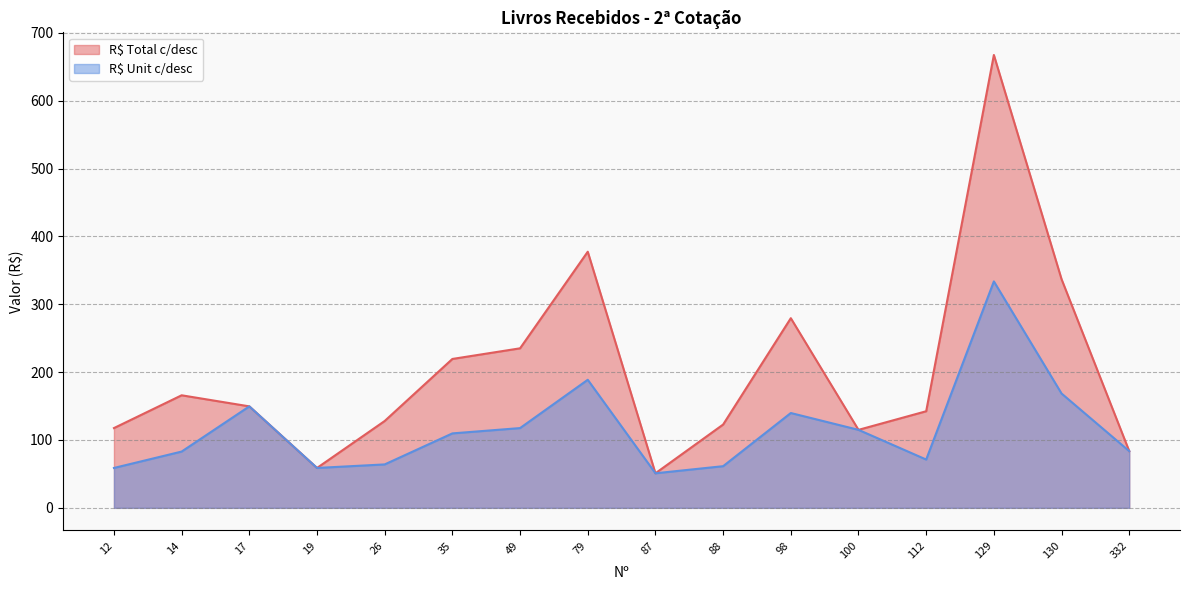

True or false: R$ Unit c/desc and R$ Total c/desc cross at least once.

False